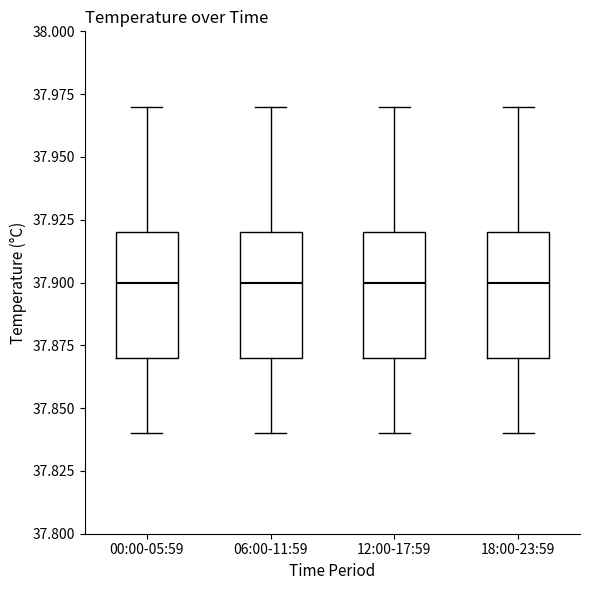

Reading left to right, transcribe this box plot: for each box, give where its median line is, the range the box spans, and where its two whiskers end, as read against the y-axis. The values are not printed on the chart, so give them approximately, as read against the axis.

00:00-05:59: median 37.90, box 37.87 to 37.92, whiskers 37.84 to 37.97
06:00-11:59: median 37.90, box 37.87 to 37.92, whiskers 37.84 to 37.97
12:00-17:59: median 37.90, box 37.87 to 37.92, whiskers 37.84 to 37.97
18:00-23:59: median 37.90, box 37.87 to 37.92, whiskers 37.84 to 37.97